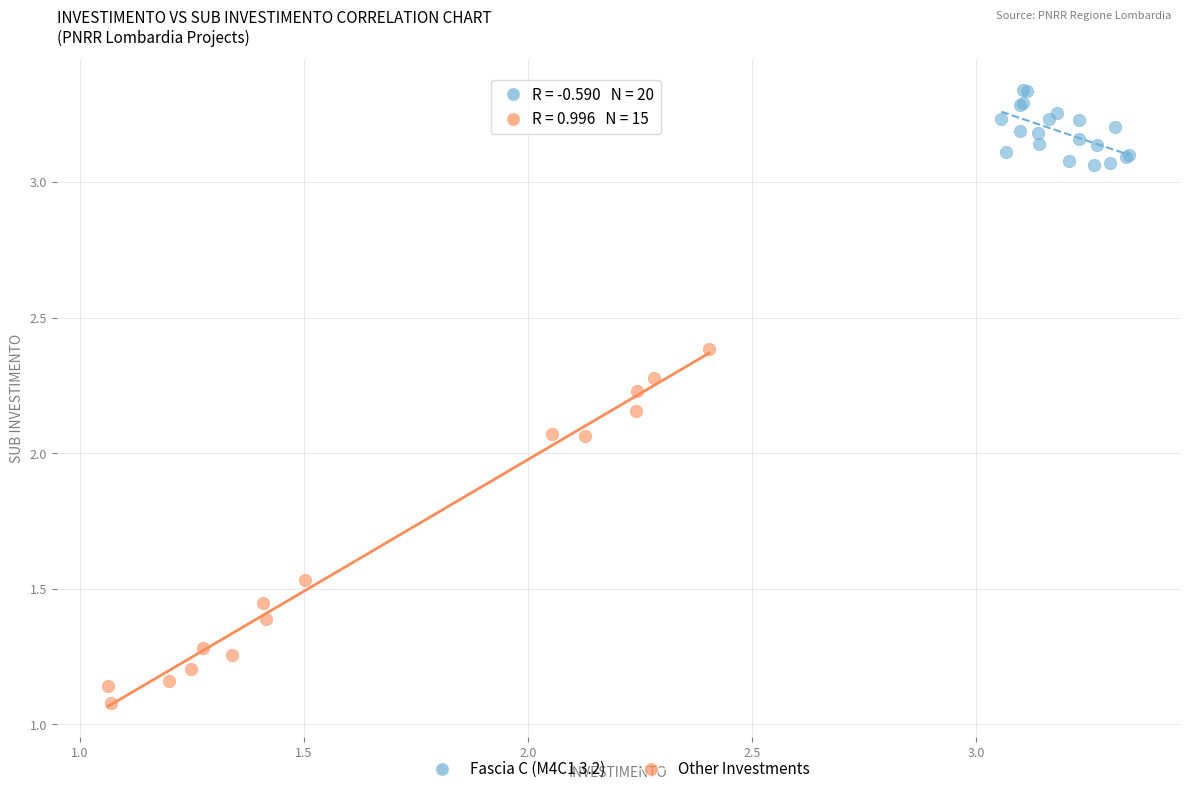

Which series has the widest spread of Y values?

Other Investments